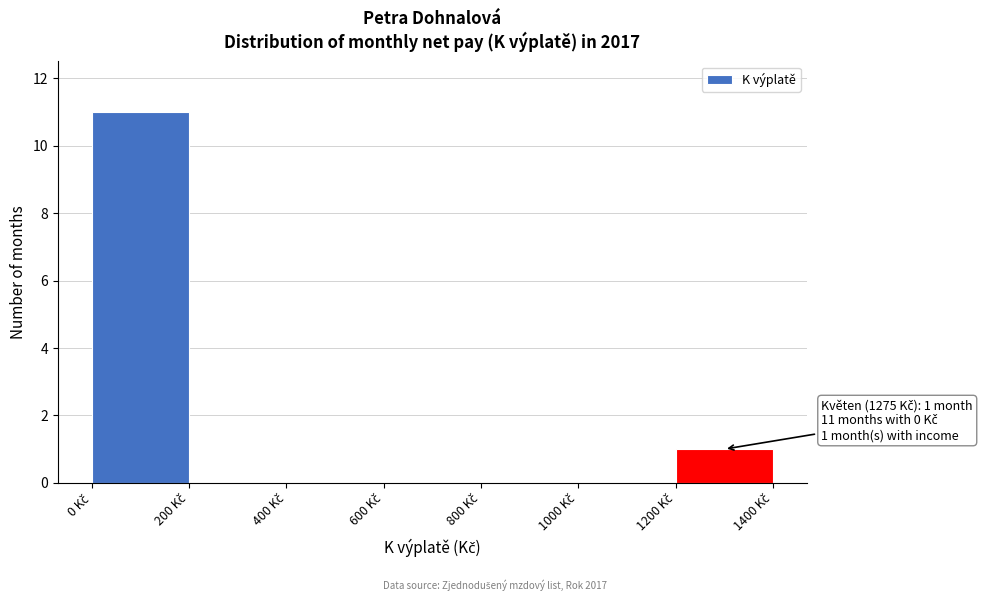

Over which range of the x-axis is the bar tallest?

0 to 200